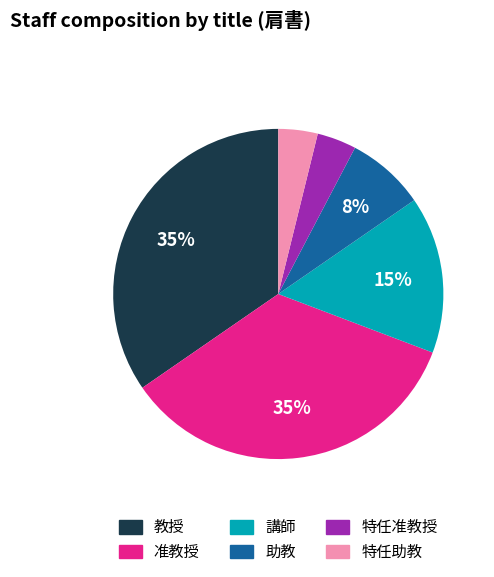

What percentage is the 准教授 slice, to the nearest percent?

35%